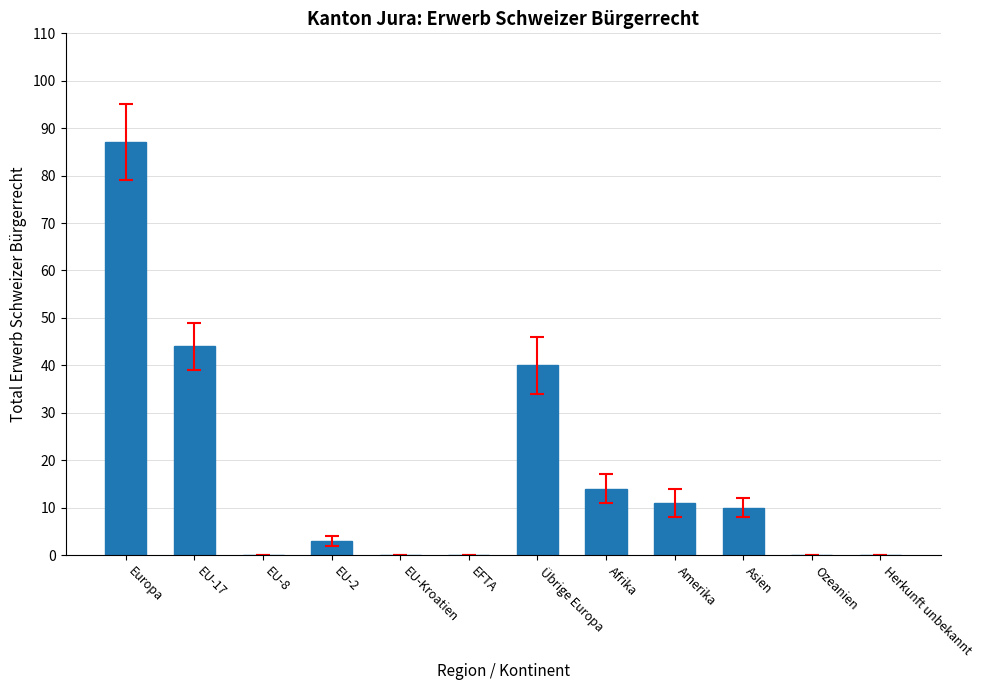

What is the sum of the values at EU-17 and Herkunft unbekannt?

44